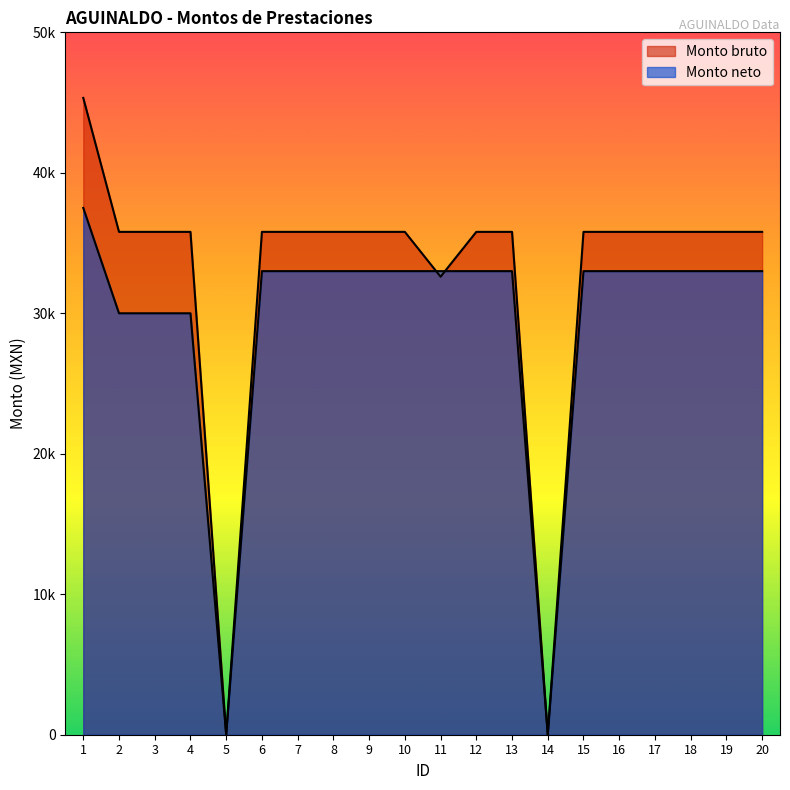

How many interior local valleys does the Monto bruto series have?

3